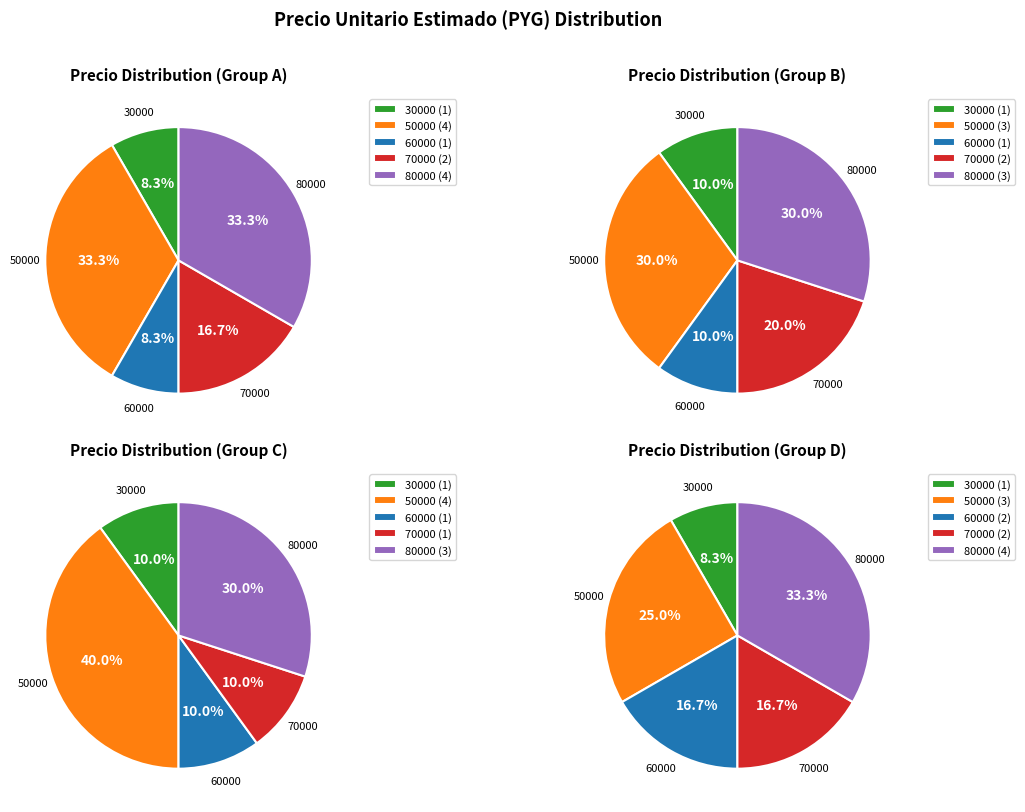

Rank the categories by value from lowest to highest.

30000, 60000, 70000, 50000, 80000